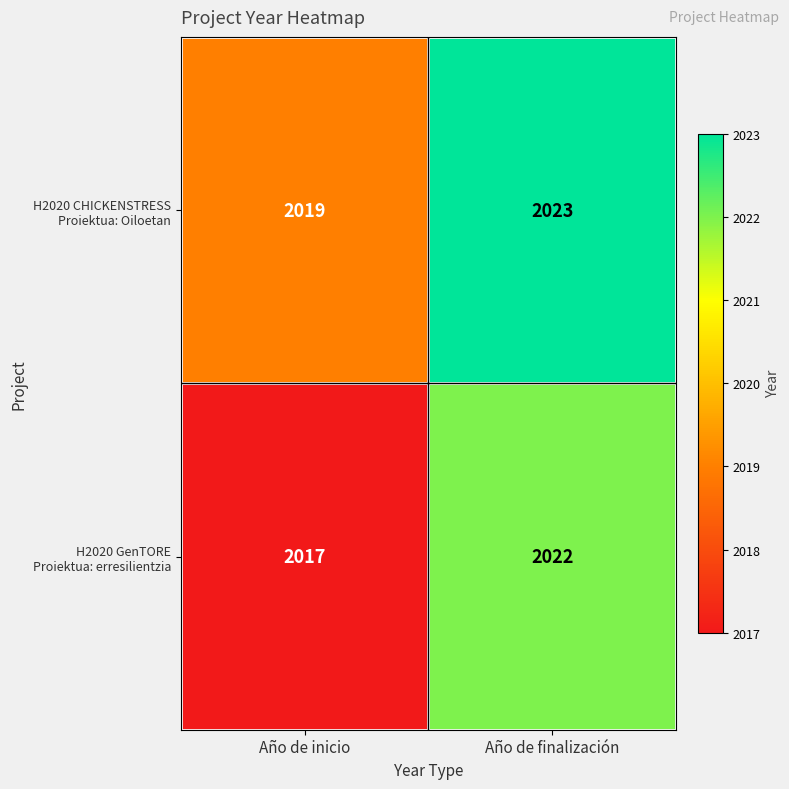

What is the minimum value shown in the chart?

2017